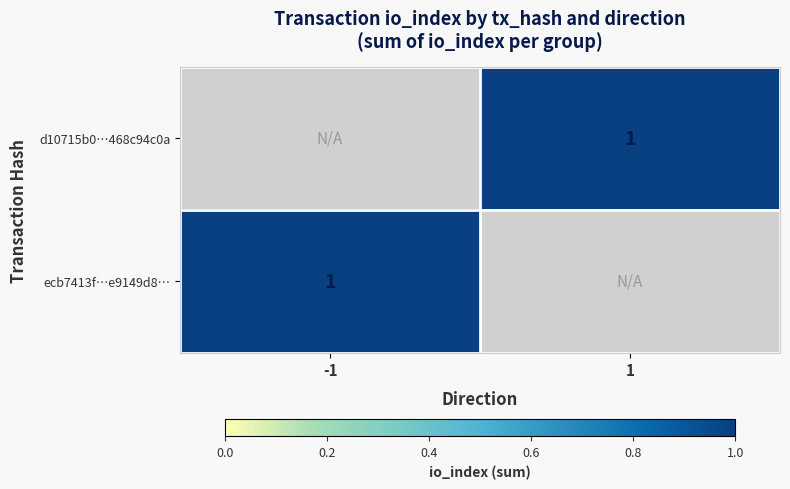

Between -1 and 1, which is larger?

1